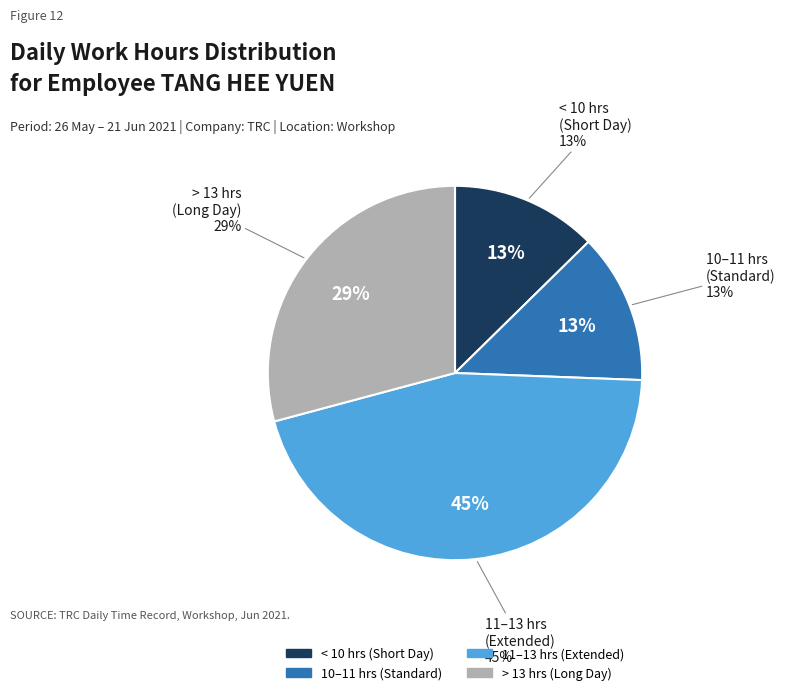

The 10-Thu slice represents 1% of the pie. True or false?

False